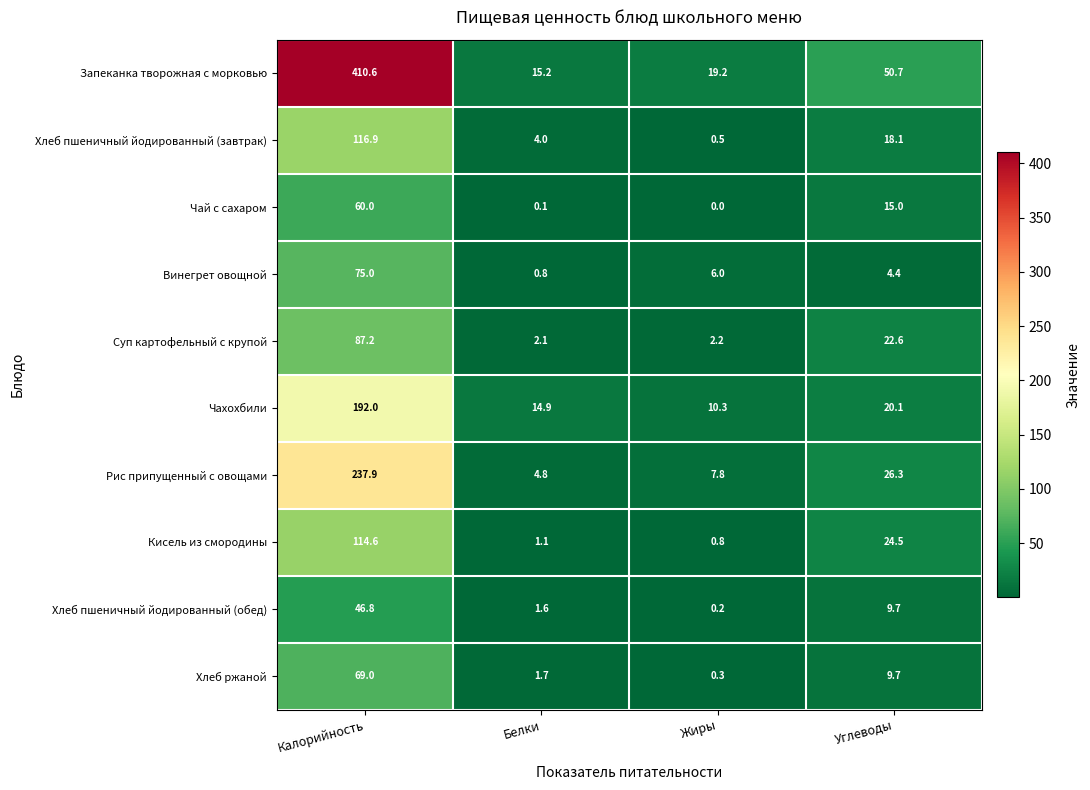

At which label does Кисель из смородины reach its minimum?

Жиры